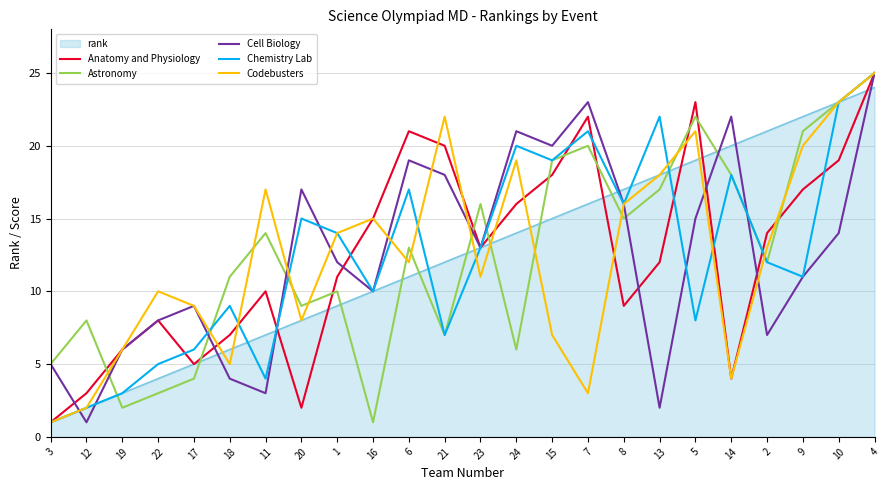

The value of Astronomy at 20 is 15. True or false?

False